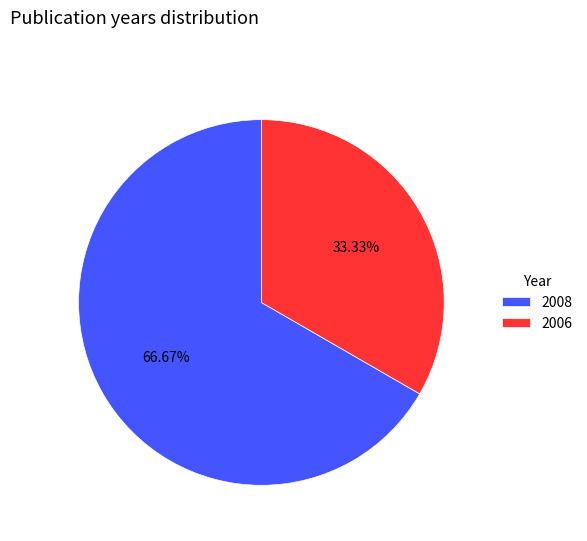

How many segments does this pie chart have?

2